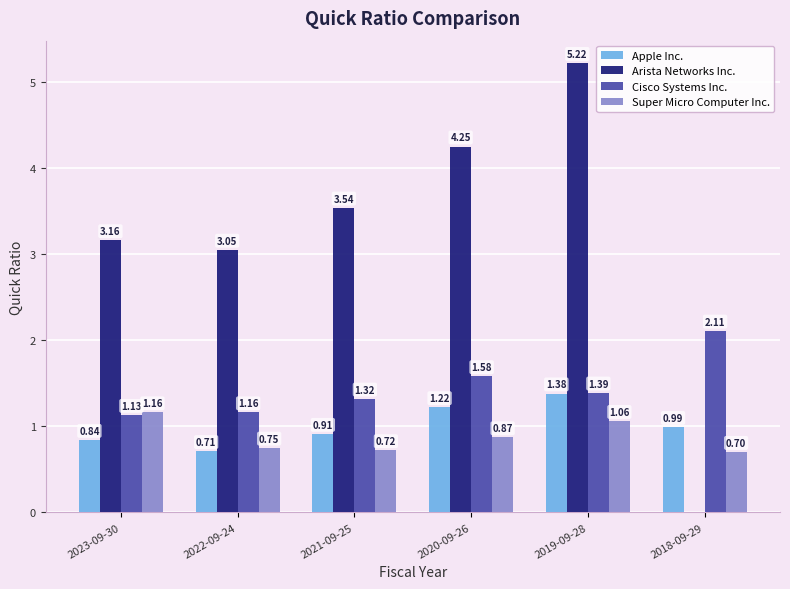

What is the total value across all series at 2022-09-24?

5.7